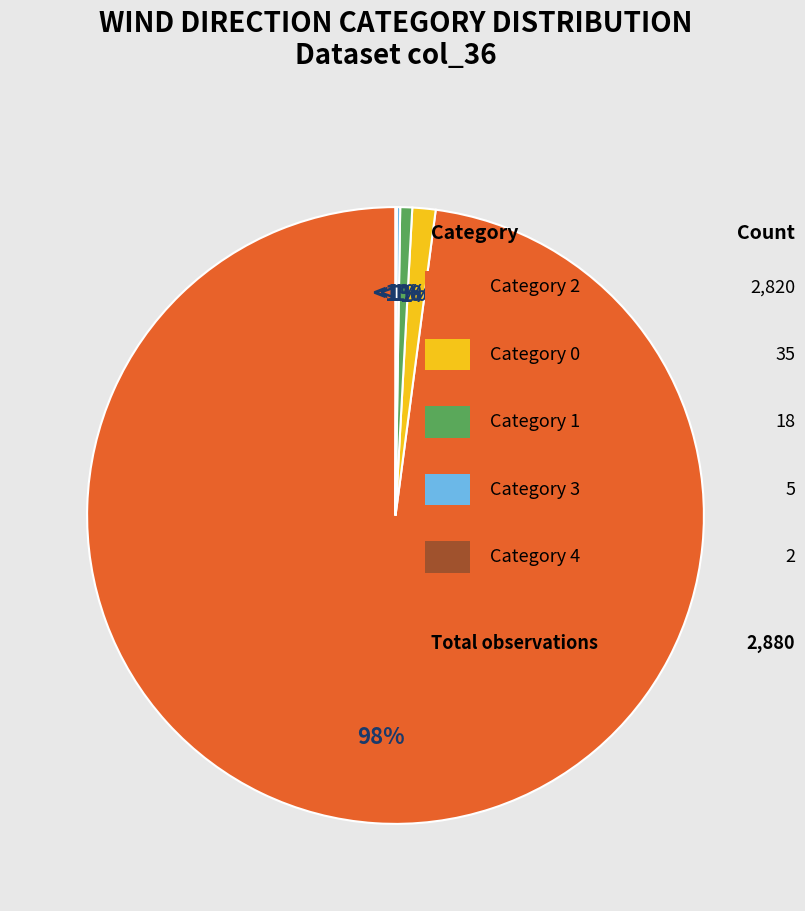

Which slice is the smallest?

2